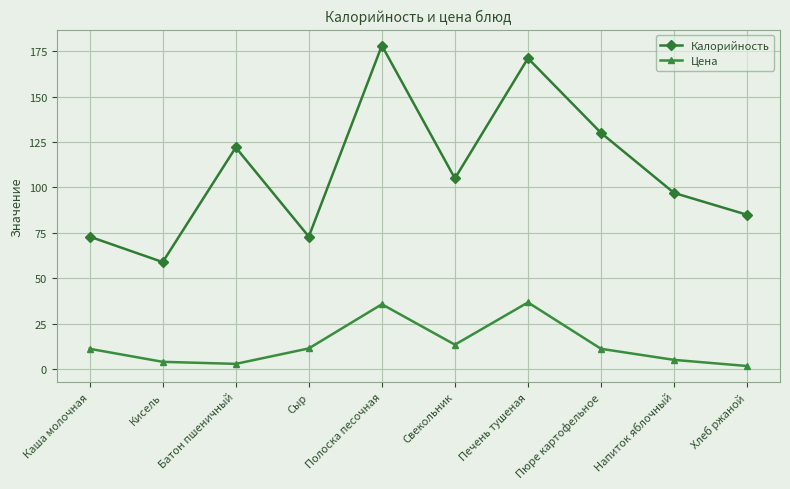

At which category is the sum across all series the highest?

Полоска песочная